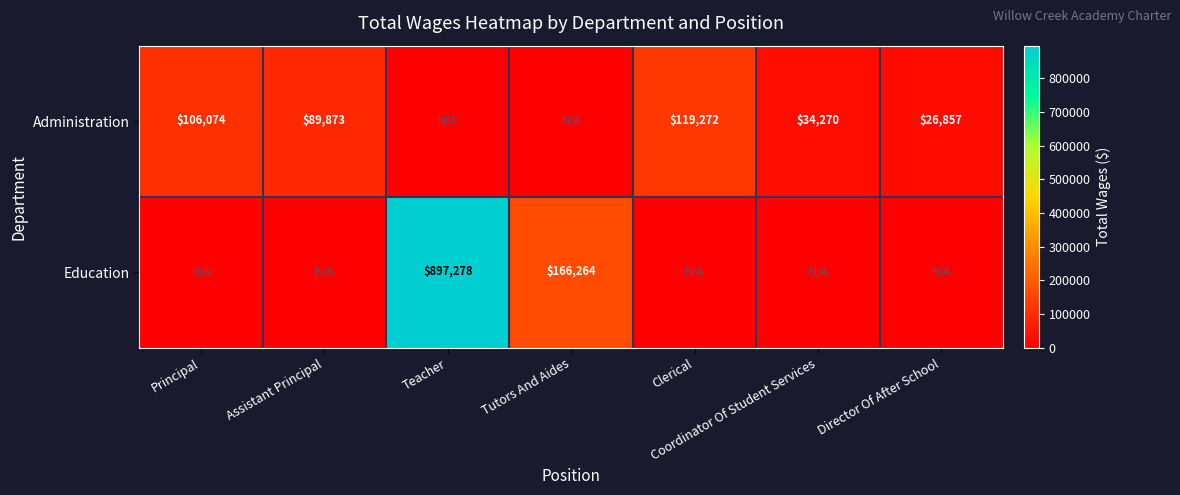

At which category is the sum across all series the highest?

Teacher